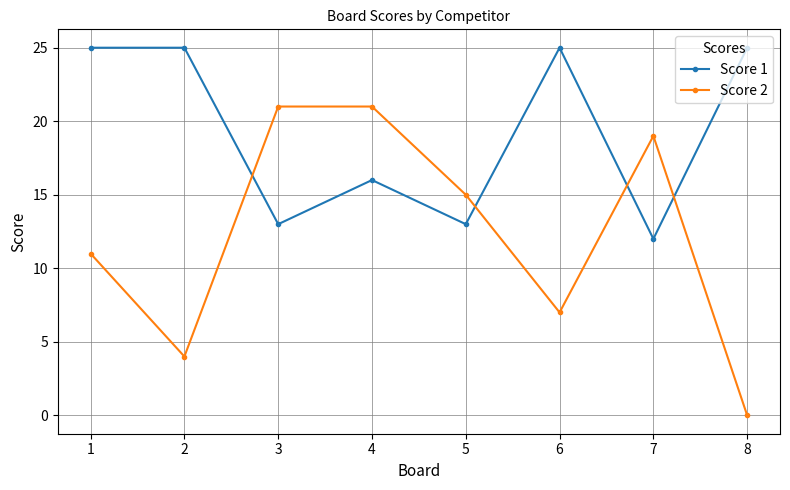

What is the difference between the highest and lowest values at 3?

8